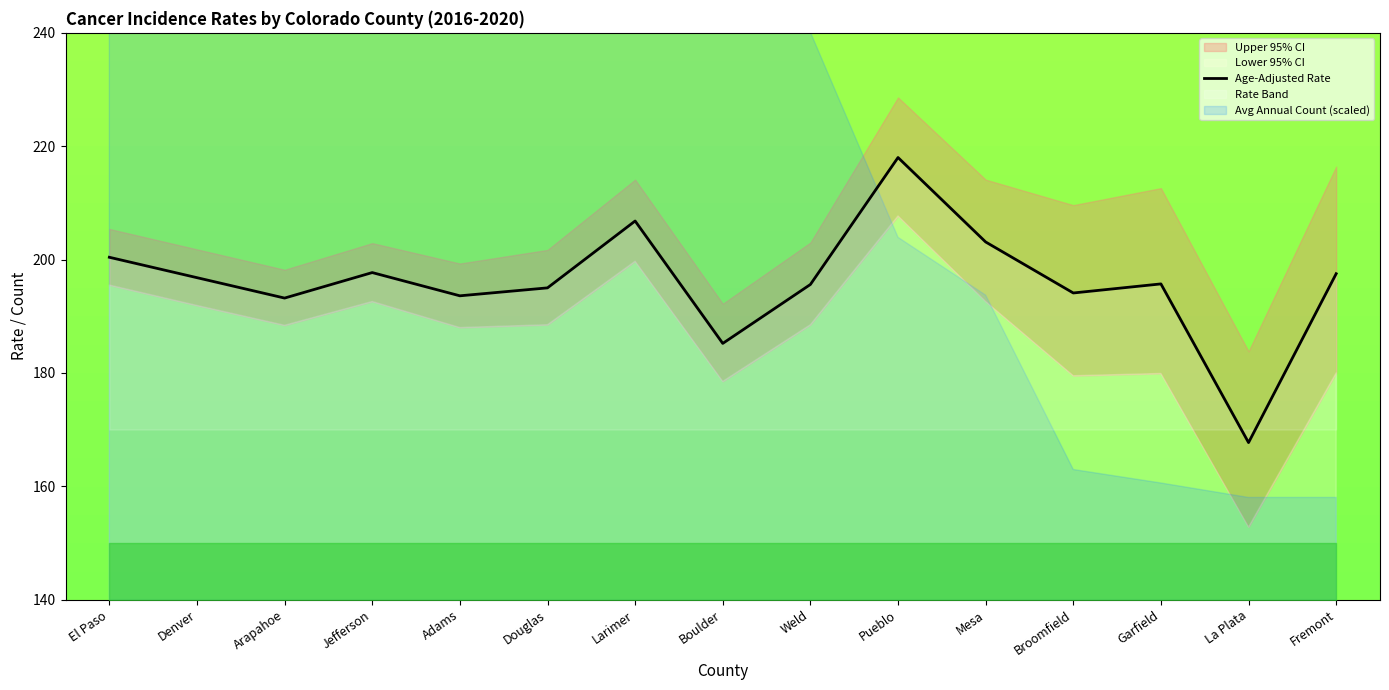

How many values are below 195?

5